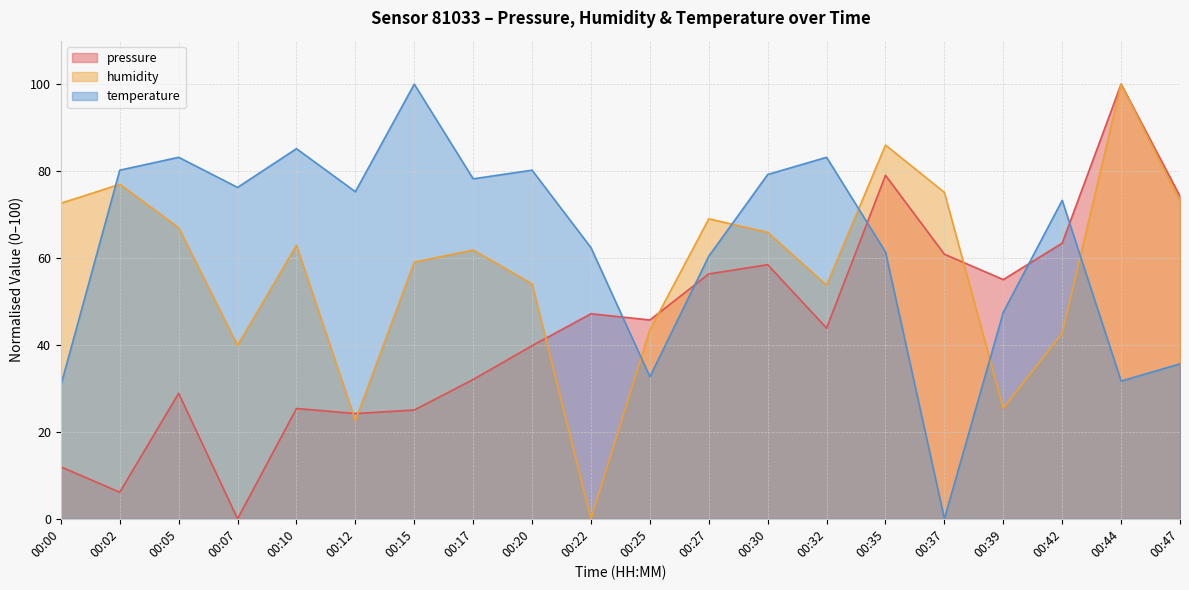

What is the difference between the second highest and minimum values in the pressure series?

79.0